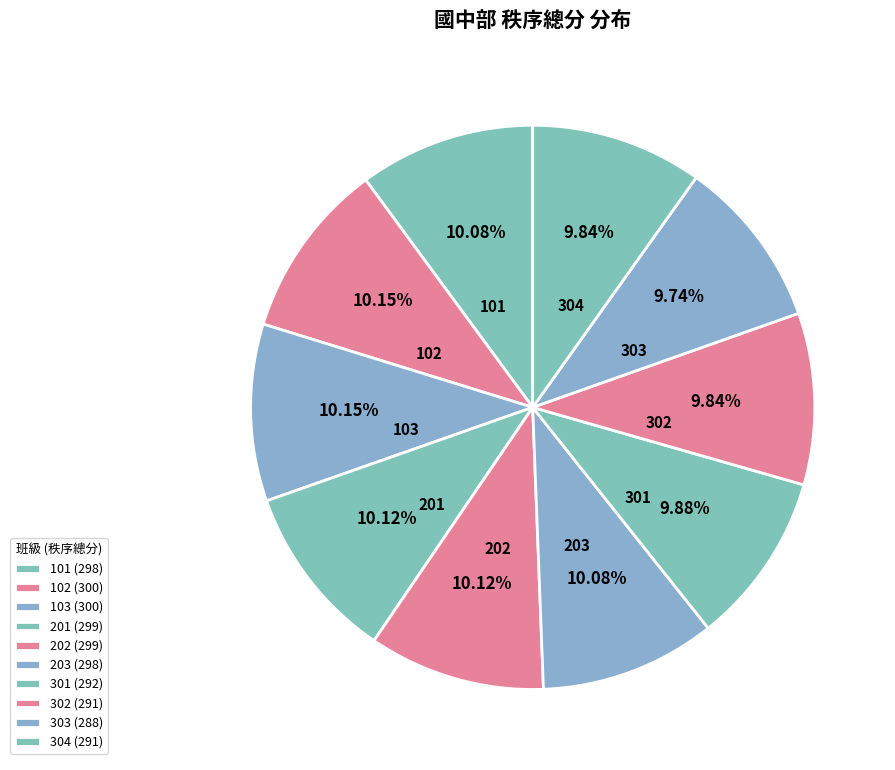

Count the number of slices in the pie.

10